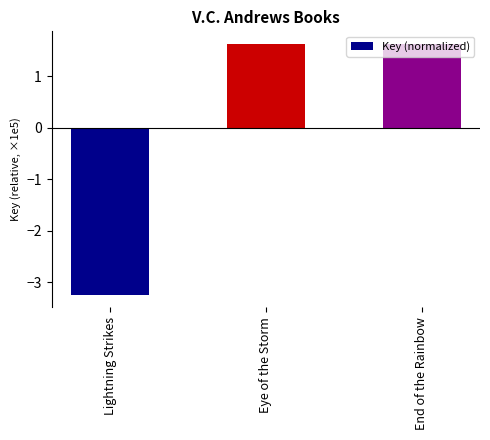

Reading right to left, what are all the values shown in this chart?

1.6	1.6	-3.2